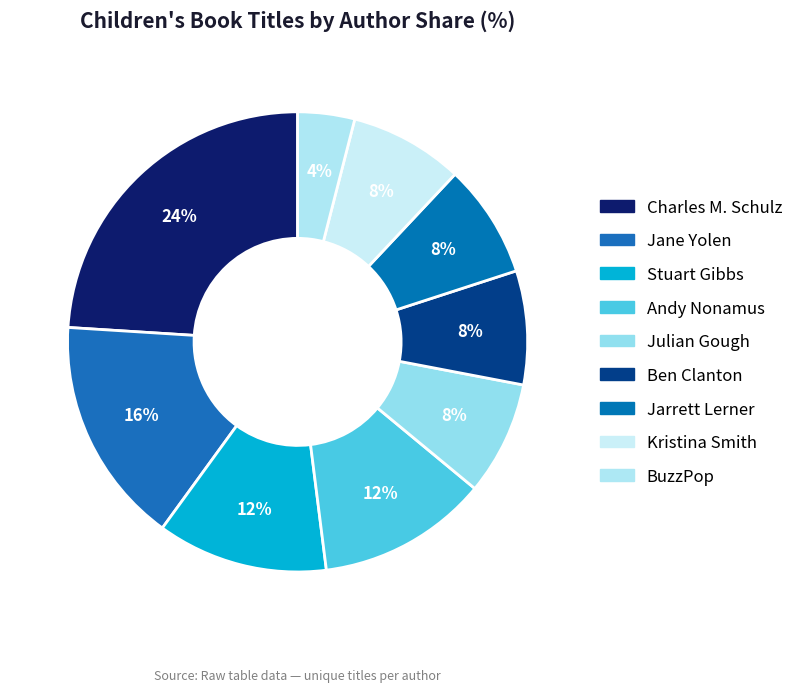

How many segments does this pie chart have?

9